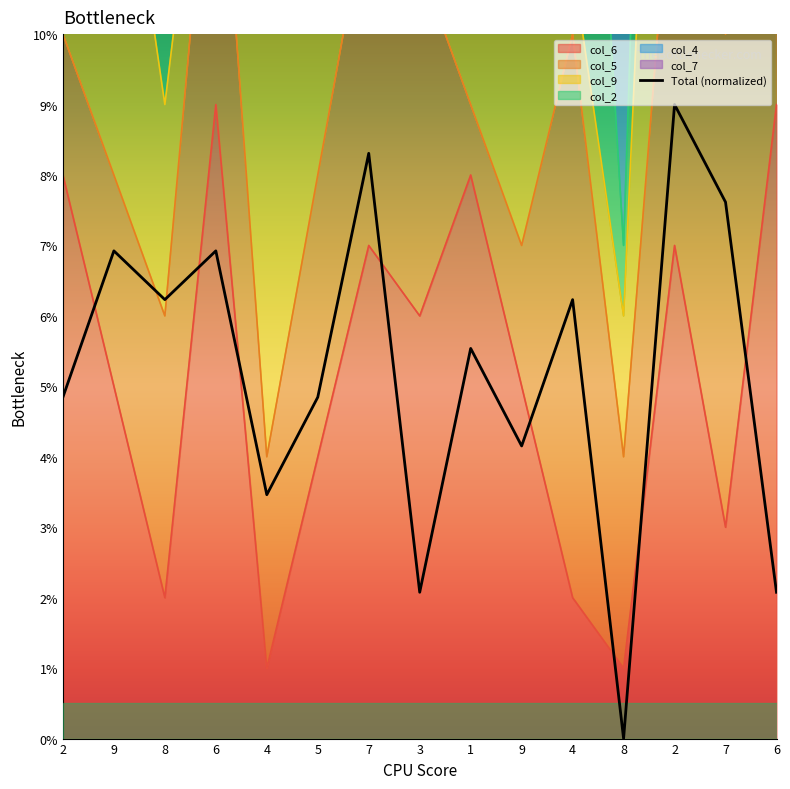

Rank the categories by value from highest to lowest.

2, 7, 7, 9, 6, 8, 4, 1, 2, 5, 9, 4, 3, 6, 8